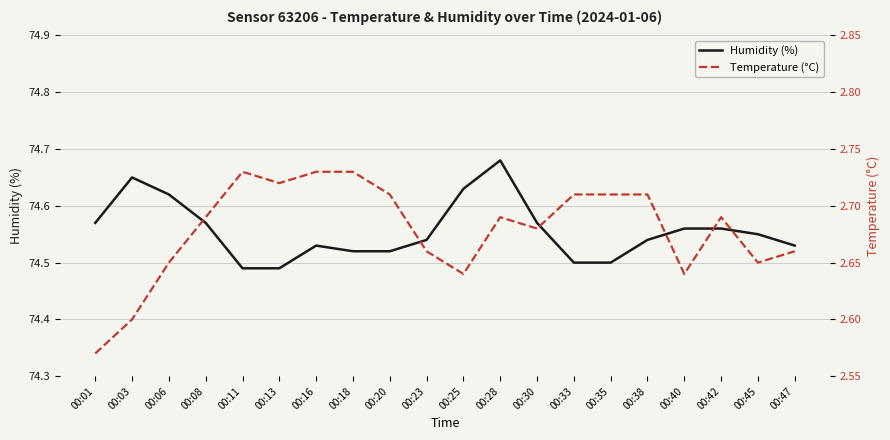

The Humidity (%) series shows 74.5 at 00:11. True or false?

True